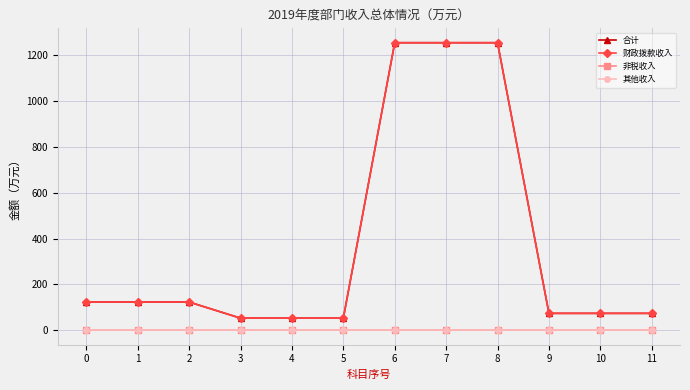

Does the chart display data point markers on the line(s)?

Yes